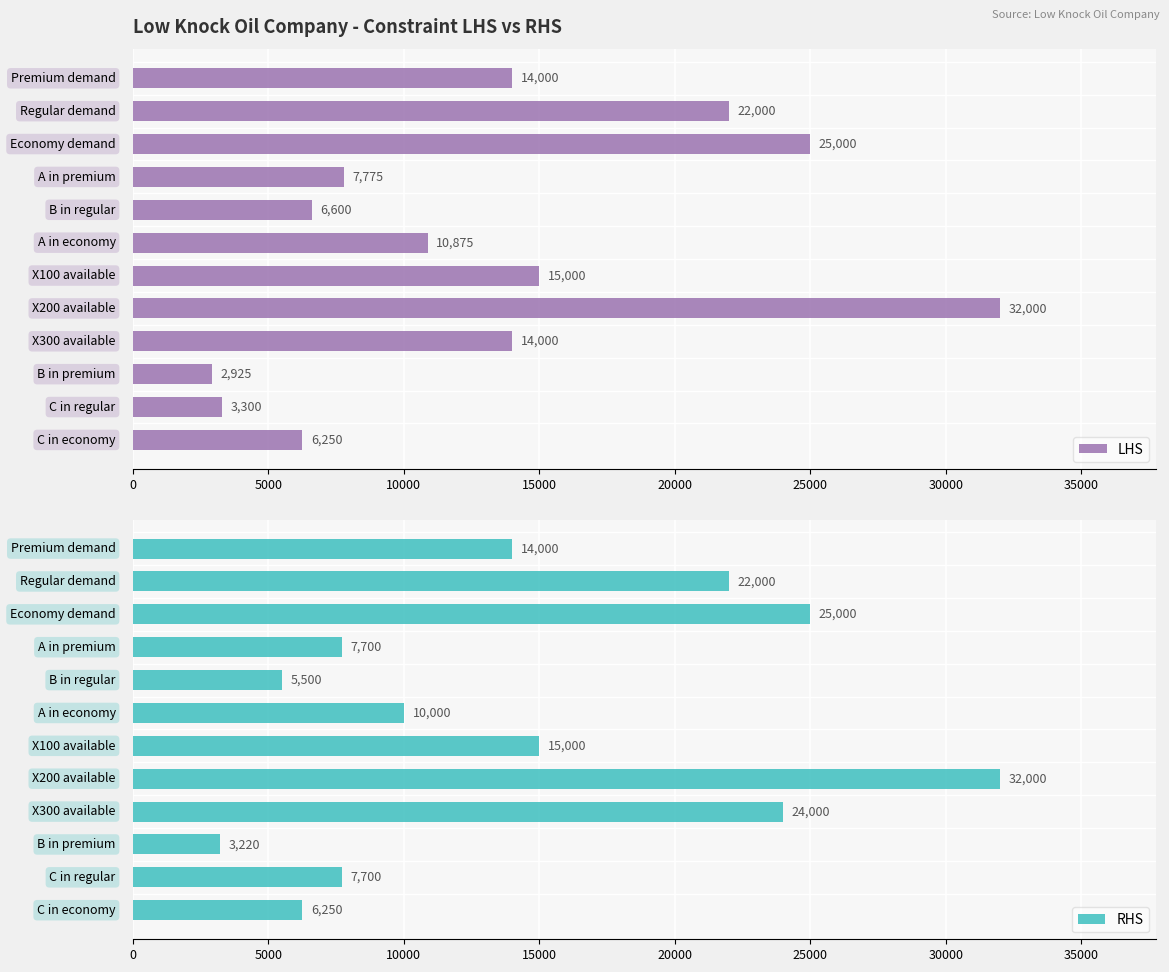

What is the sum of the LHS values at 0 and 10?

17300.0